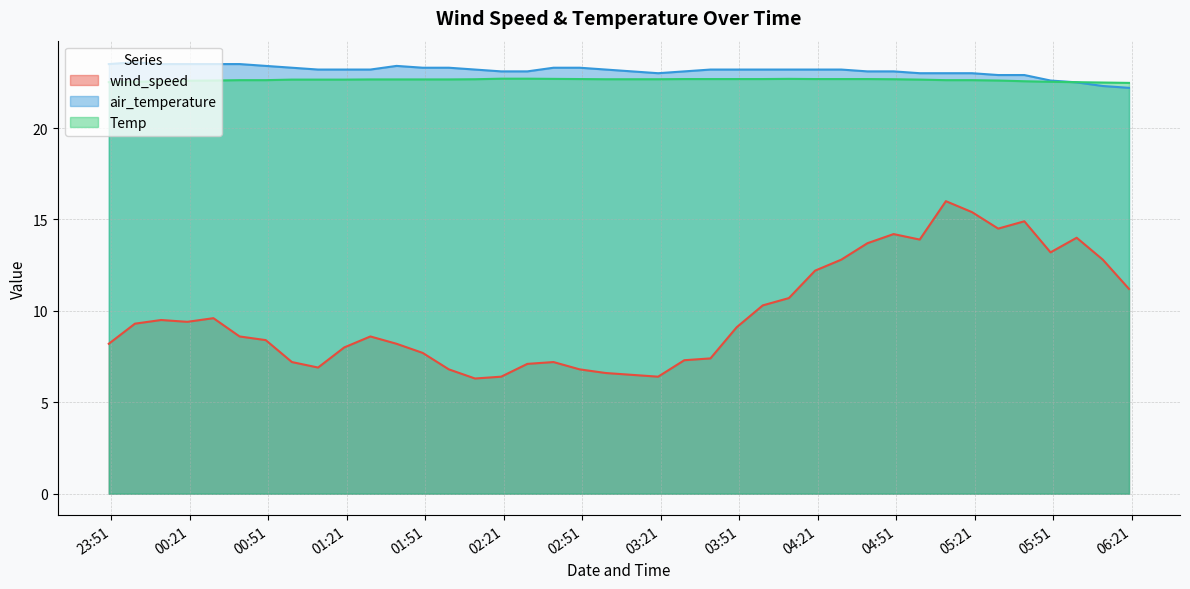

The Temp series shows 35.3 at 2018-07-21 05:20. True or false?

False